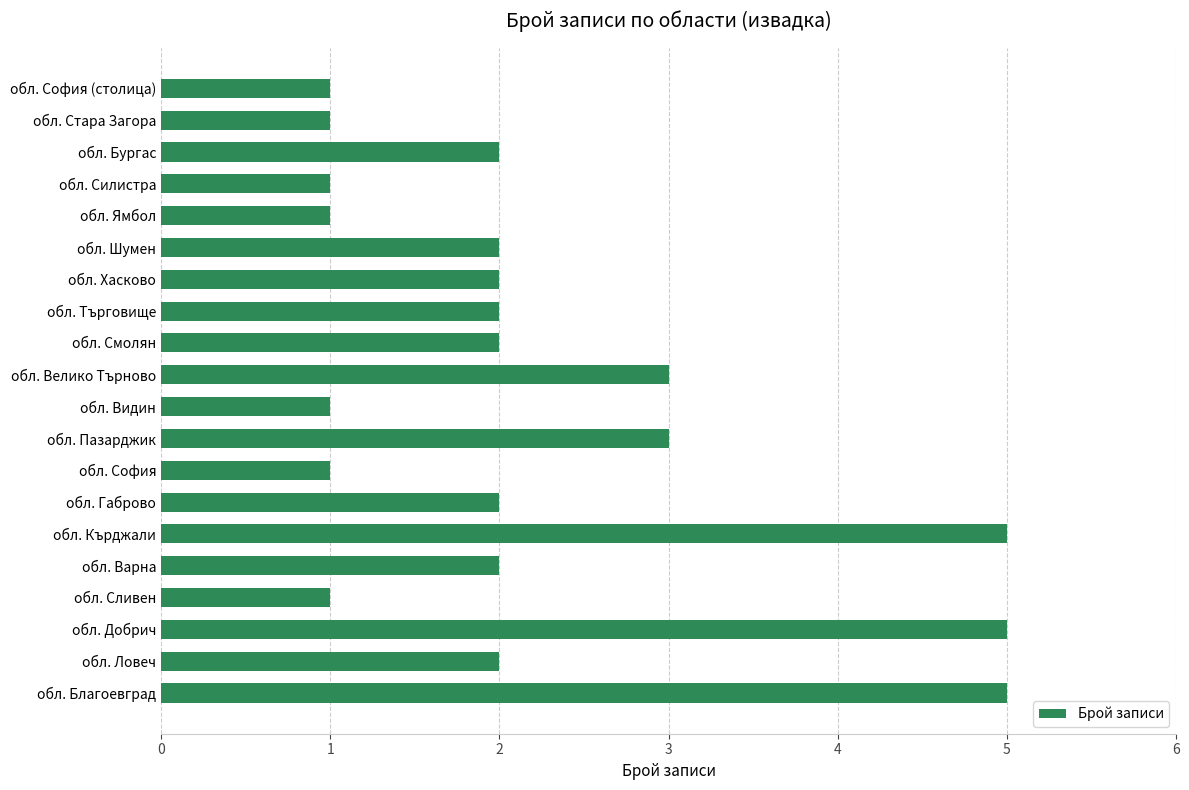

True or false: the data shows 5 at обл. Благоевград.

True